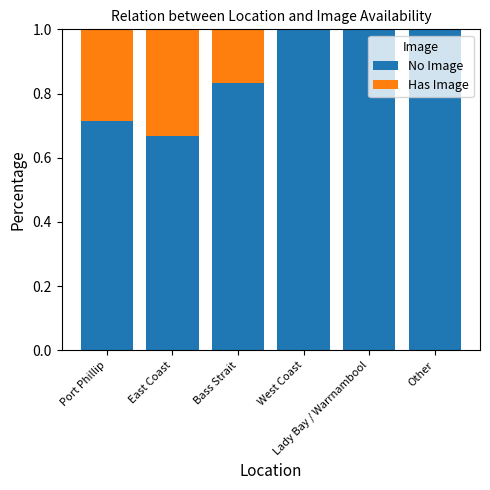

What is the highest value of the No Image series?

1.0